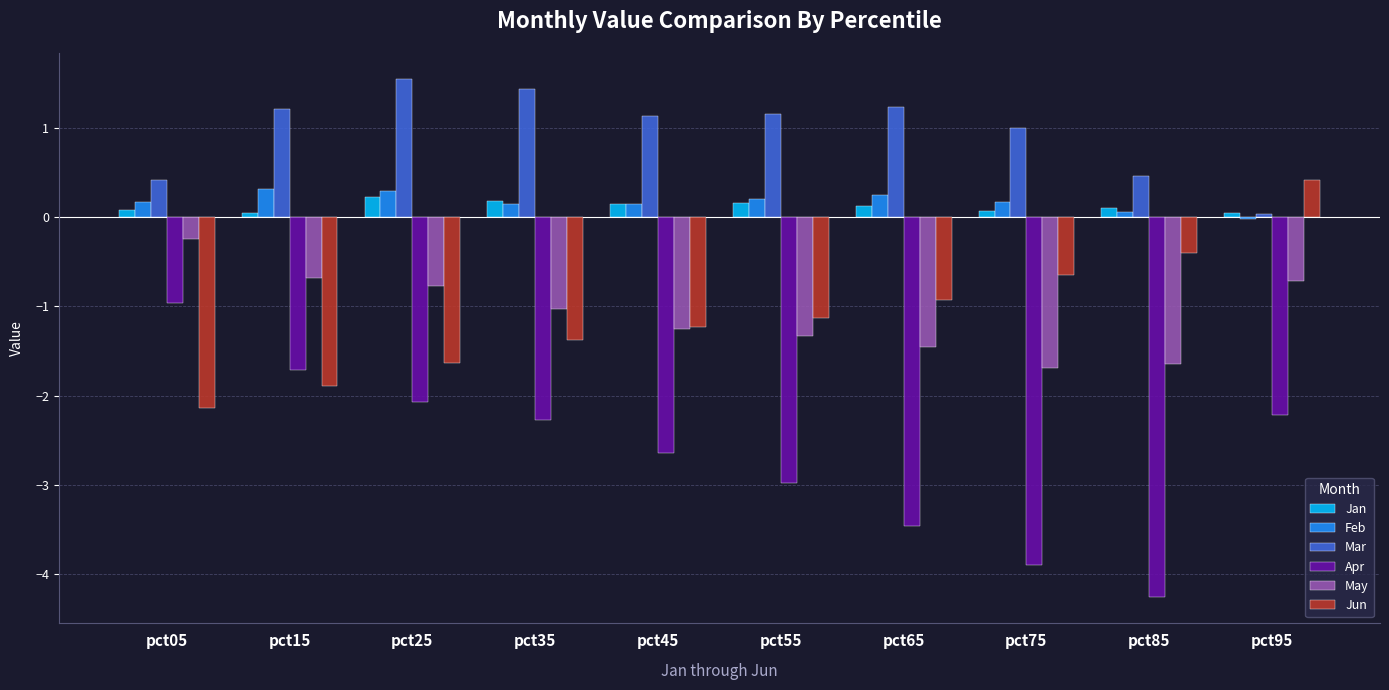

At which label does Apr first exceed -2?

pct05